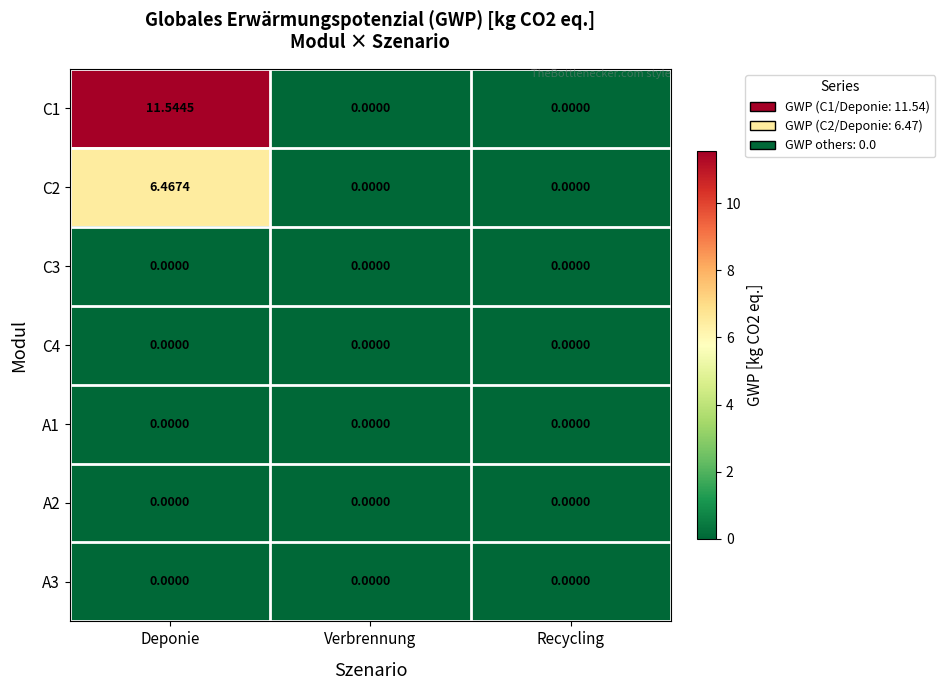

Which category has the highest value in the C1 series?

Deponie